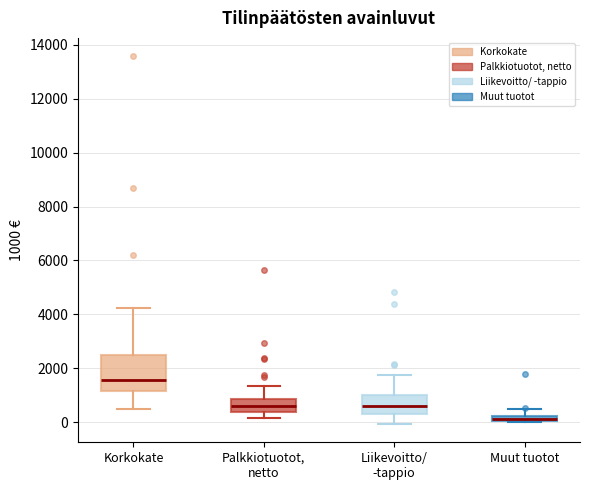

Where is the lower edge of the box for Muut tuotot on the y-axis? The values are not printed on the chart, so give them approximately, as read against the axis.

0